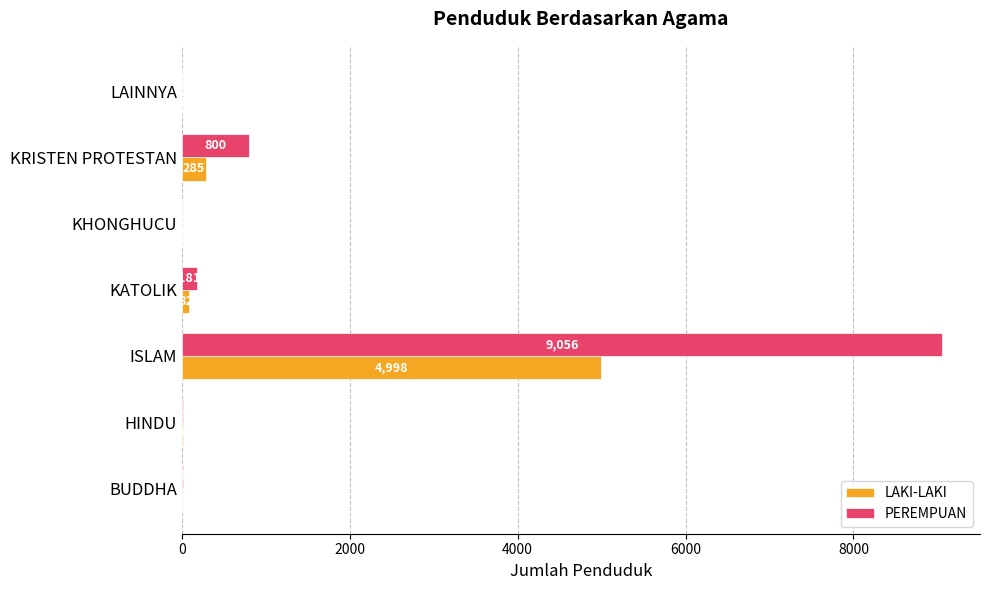

Is the value of PEREMPUAN at KRISTEN PROTESTAN greater than the value of LAKI-LAKI at KATOLIK?

Yes